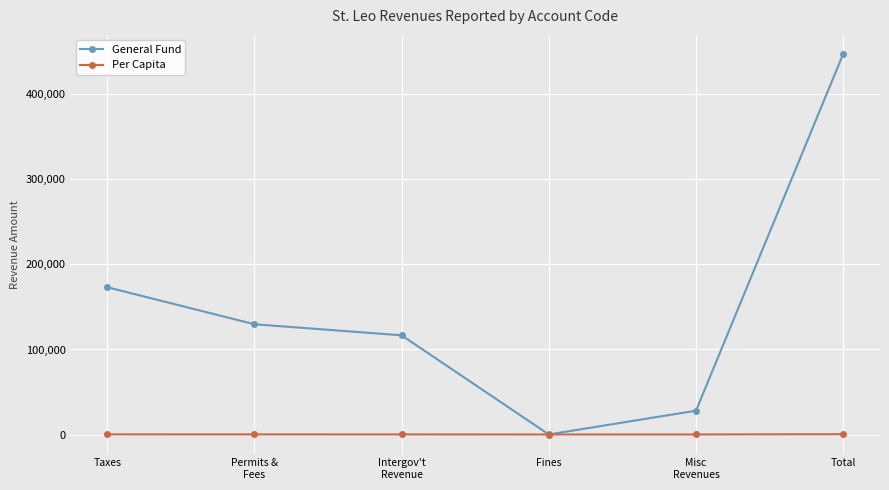

The Per Capita series shows 0.0 at Fines. True or false?

True